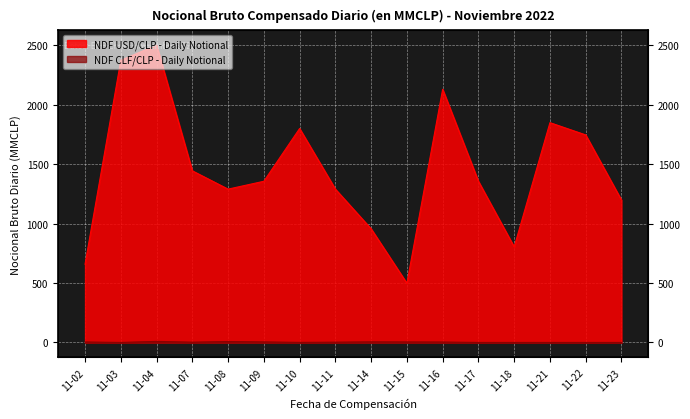

Read the NDF CLF/CLP - Daily Notional value at 11-02.

4.0